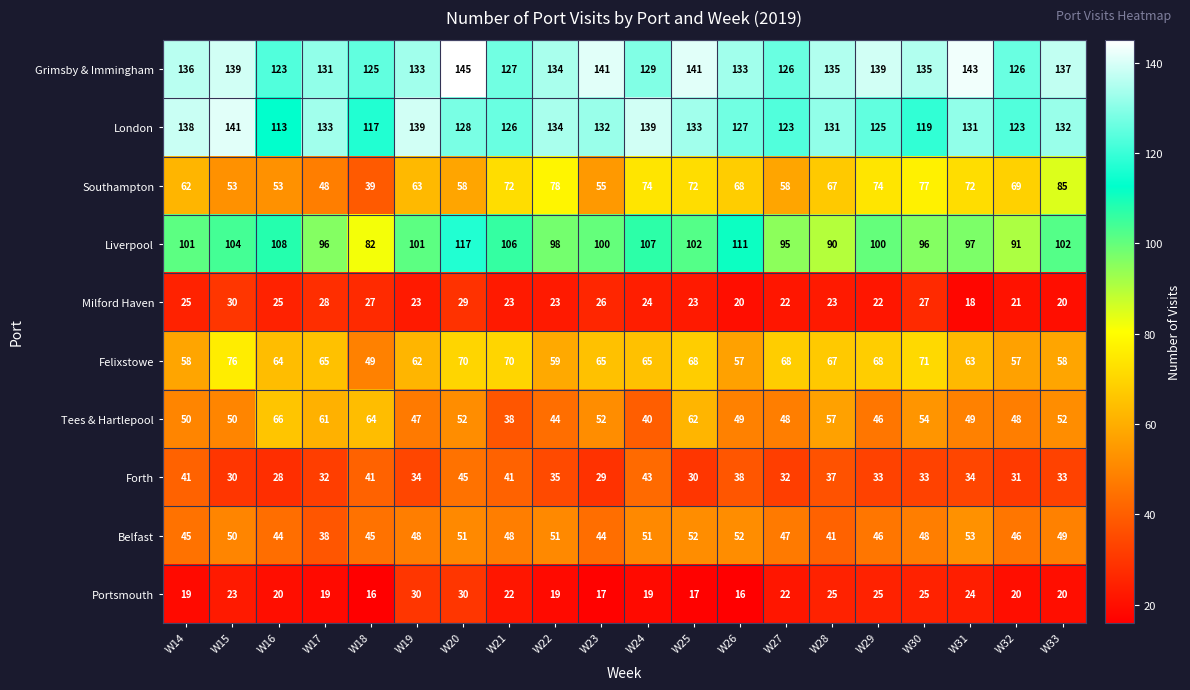

What is the lowest value of the London series?

113